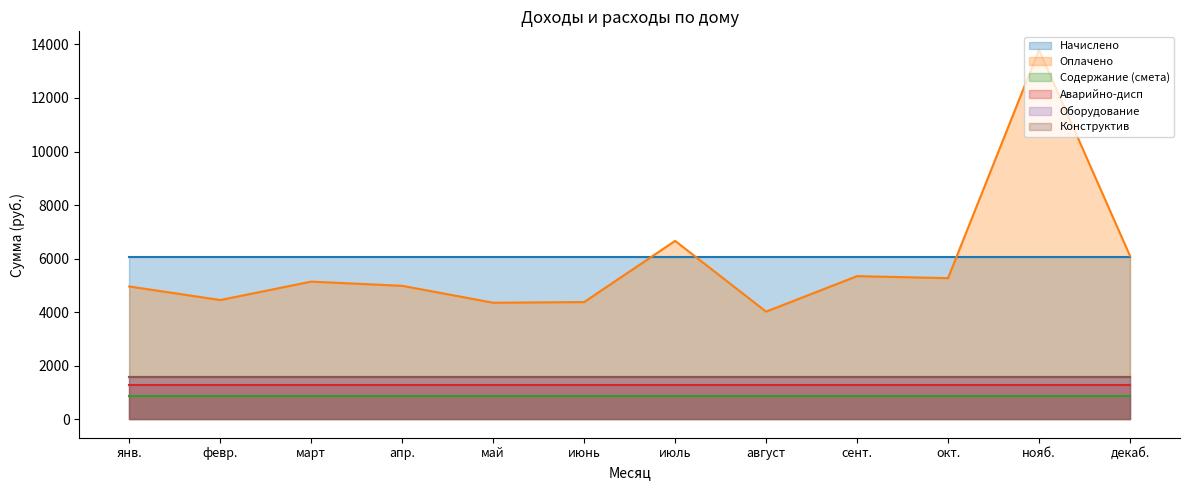

Reading left to right, what are all the values shown in this chart?

Начислено: 6047.2	6047.2	6047.2	6047.2	6047.2	6047.2	6047.2	6047.2	6047.2	6047.2	6047.2	6047.2
Оплачено: 4959.8	4453.0	5141.0	4983.9	4351.8	4377.0	6661.8	4020.4	5345.4	5270.1	13798.7	6103.7
Содержание (смета): 863.9	863.9	863.9	863.9	863.9	863.9	863.9	863.9	863.9	863.9	863.9	863.9
Аварийно-дисп: 1295.8	1295.8	1295.8	1295.8	1295.8	1295.8	1295.8	1295.8	1295.8	1295.8	1295.8	1295.8
Оборудование: 1583.8	1583.8	1583.8	1583.8	1583.8	1583.8	1583.8	1583.8	1583.8	1583.8	1583.8	1583.8
Конструктив: 1583.8	1583.8	1583.8	1583.8	1583.8	1583.8	1583.8	1583.8	1583.8	1583.8	1583.8	1583.8